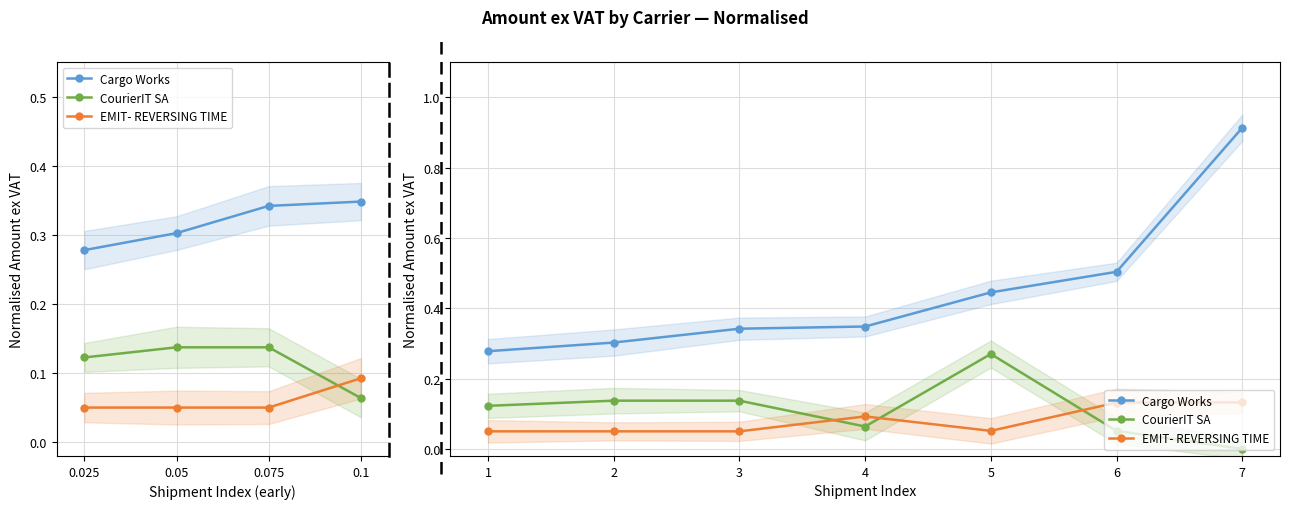

How many lines are shown in the chart?

3